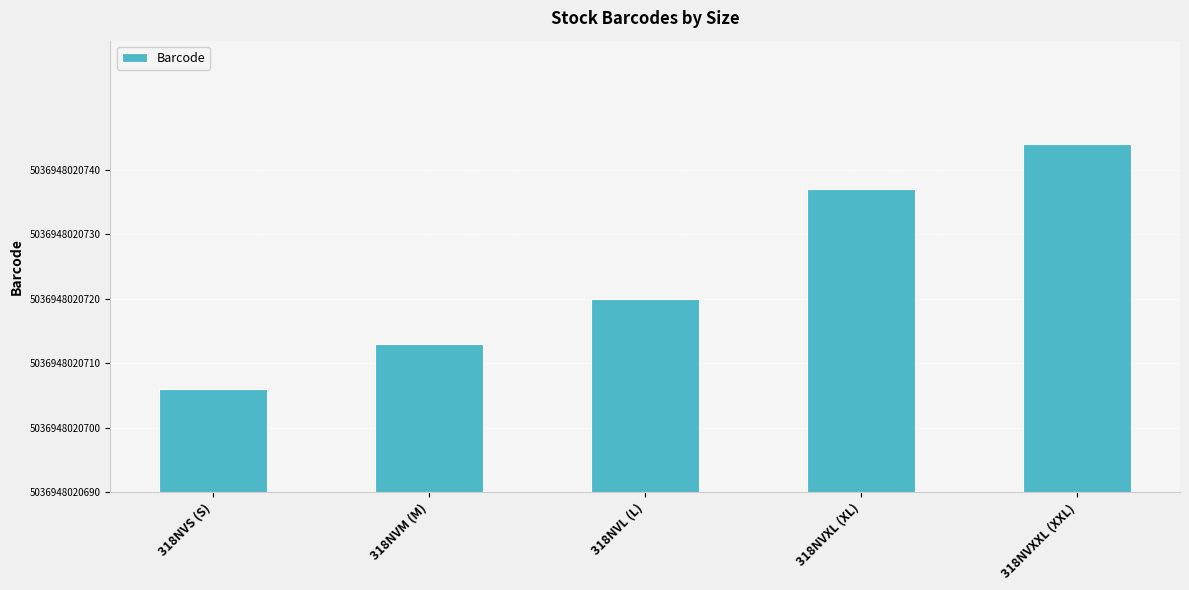

List the labels in order of value, smallest first.

318NVS (S), 318NVM (M), 318NVL (L), 318NVXL (XL), 318NVXXL (XXL)